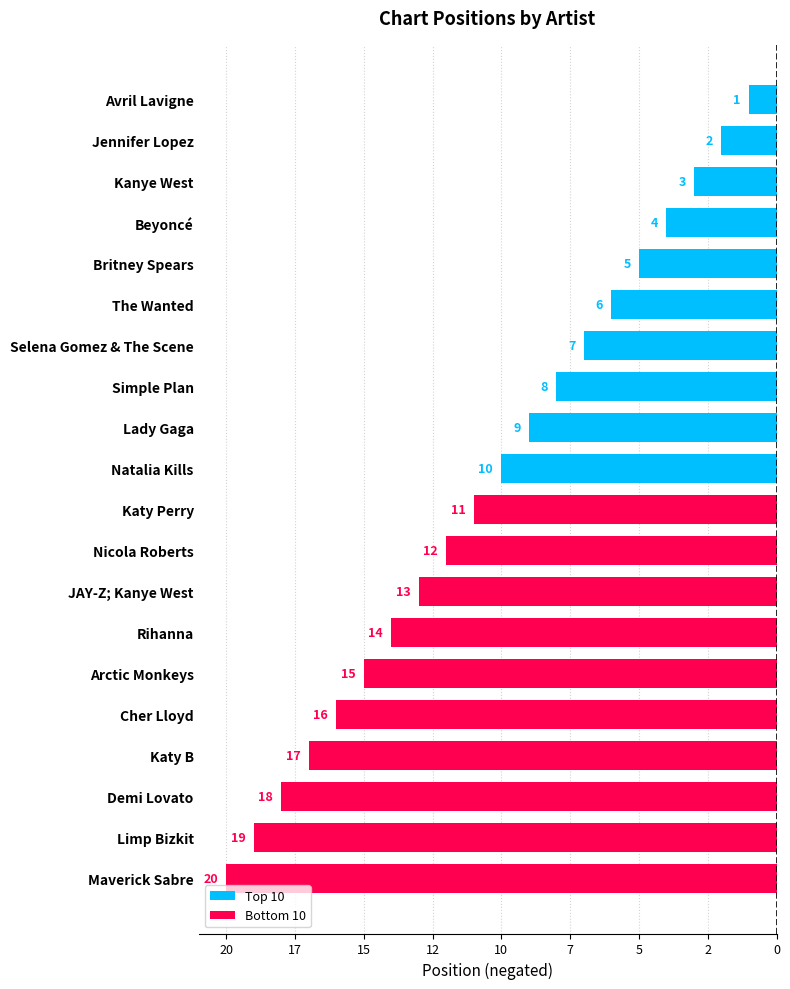

What is the smallest value displayed?

-20